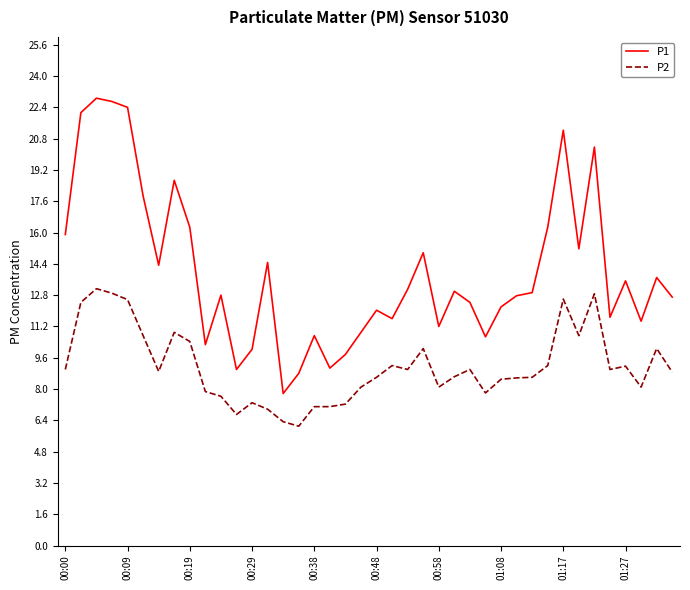

Which series has the largest total across all categories?

P1